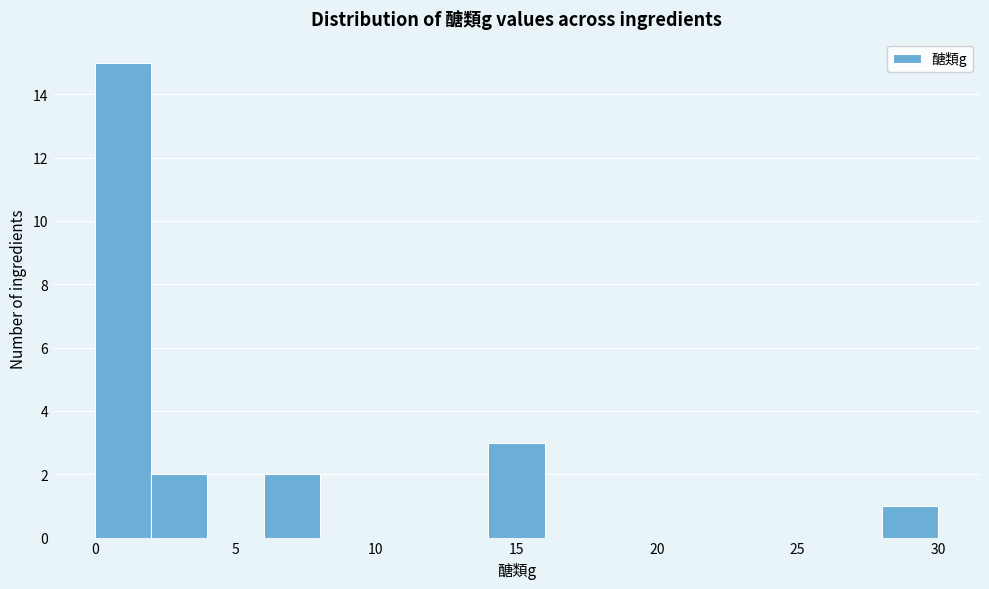

Which range on the x-axis has the tallest bar?

0 to 2